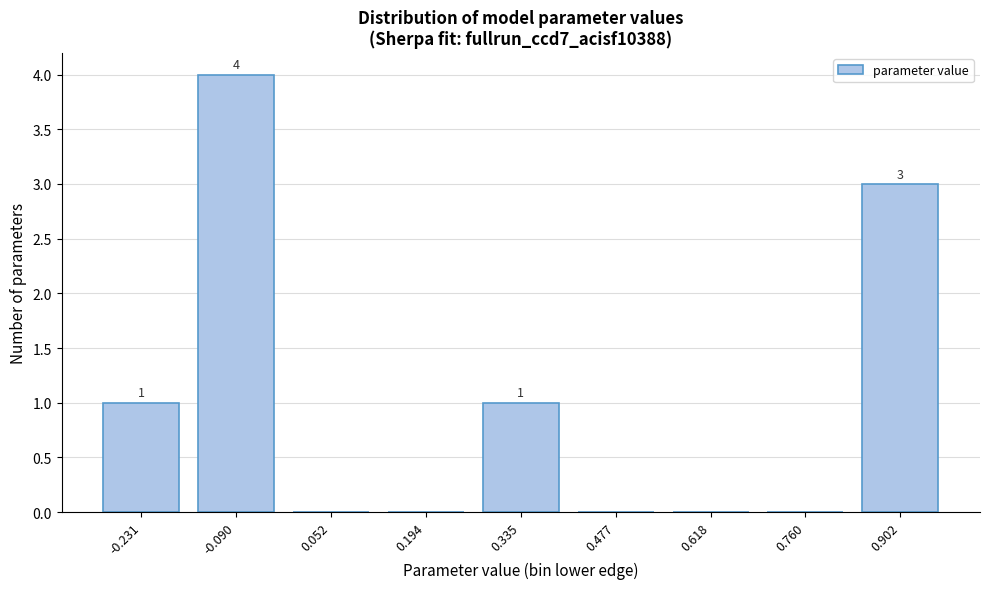

Reading right to left, transcribe all the data shown in this chart.

0.902=3	0.760=0	0.618=0	0.477=0	0.335=1	0.194=0	0.052=0	-0.090=4	-0.231=1